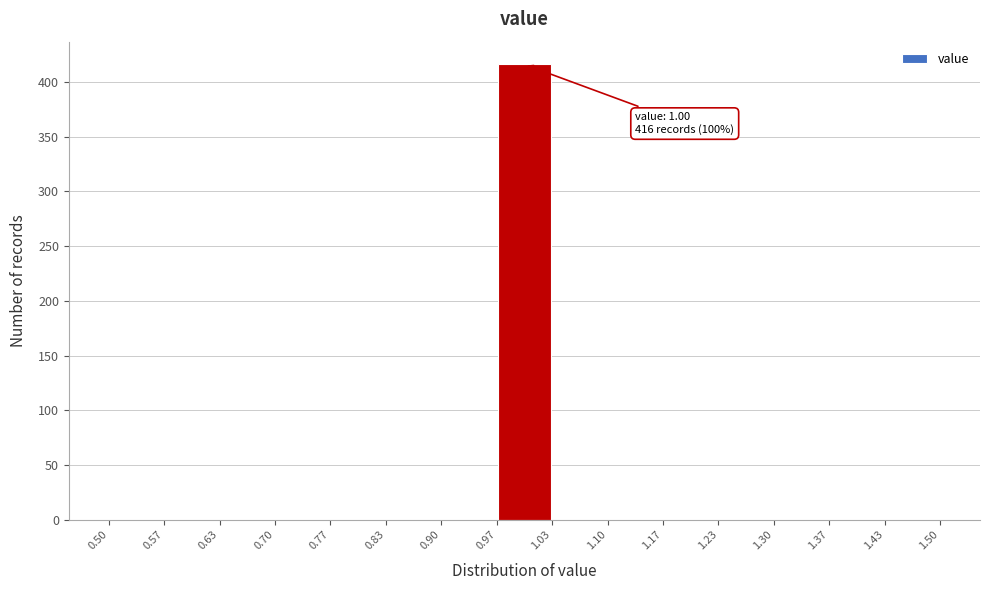

Over which range of the x-axis is the bar tallest?

0.97 to 1.03